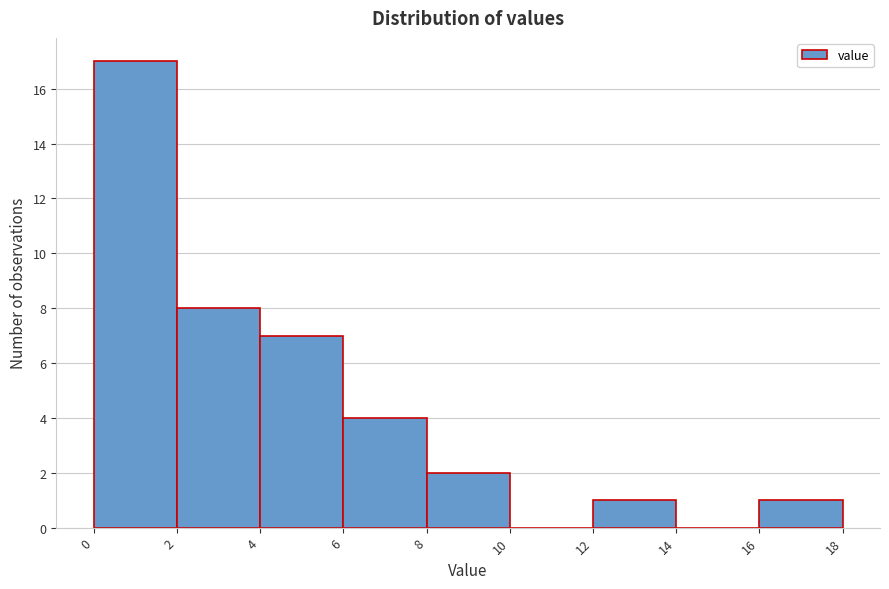

Which range on the x-axis has the tallest bar?

0 to 2